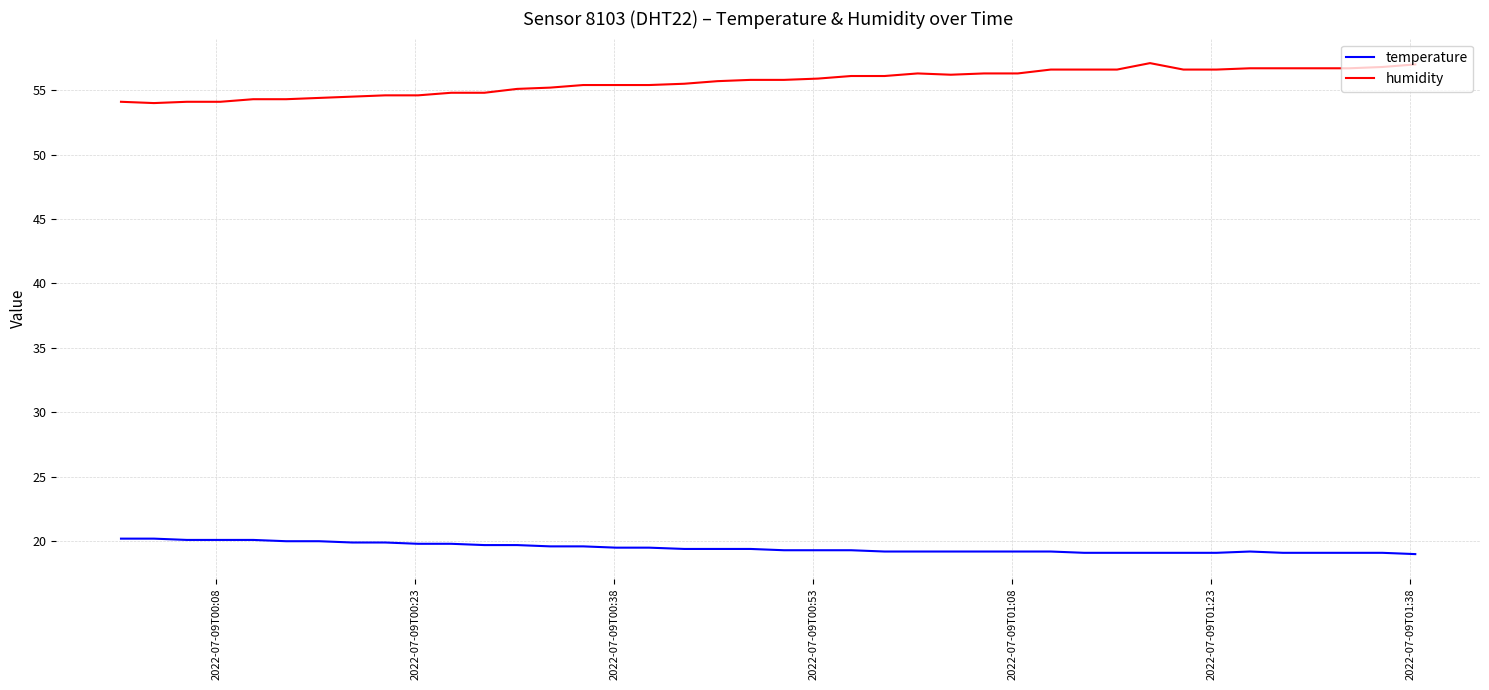

What is the difference between the maximum and minimum values in the temperature series?

1.2